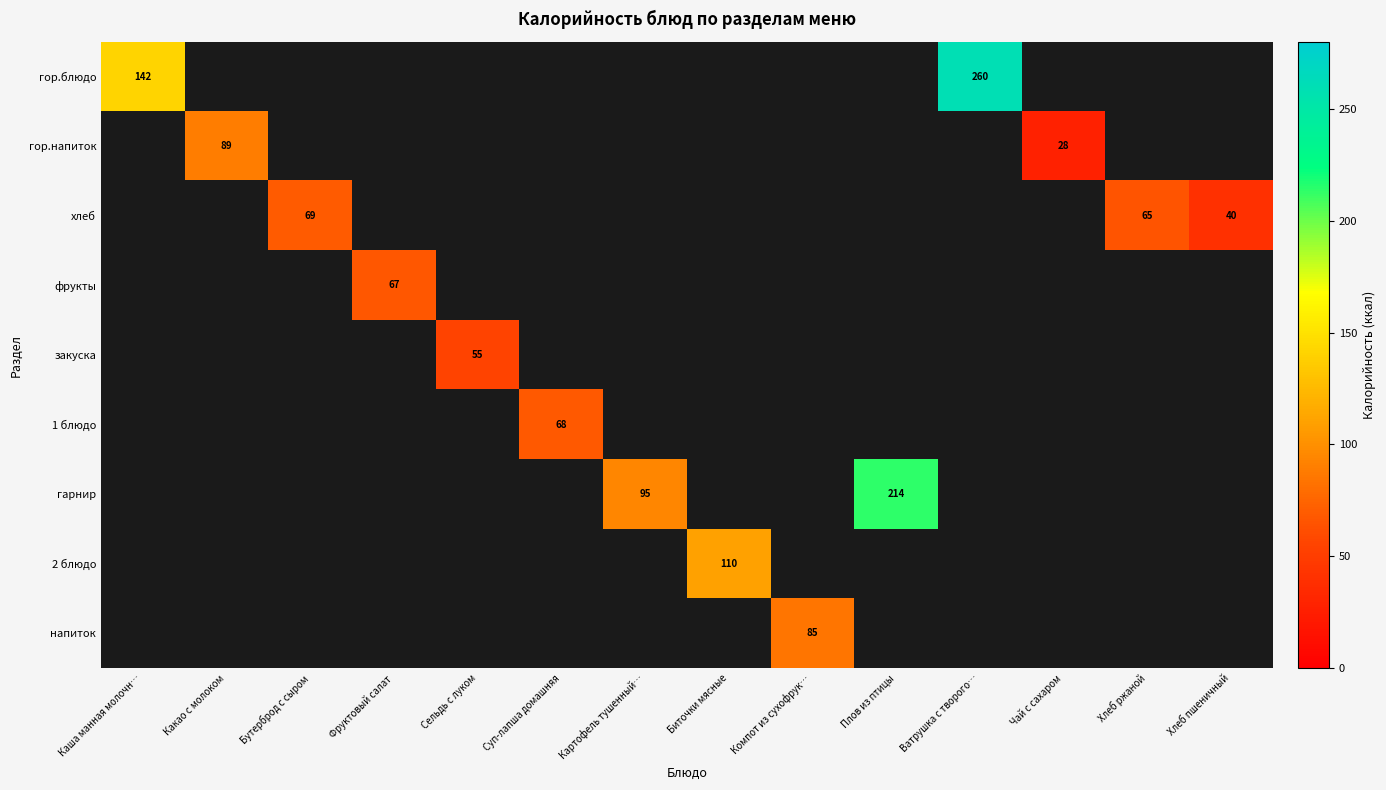

Which series has the widest spread of values?

гор.блюдо